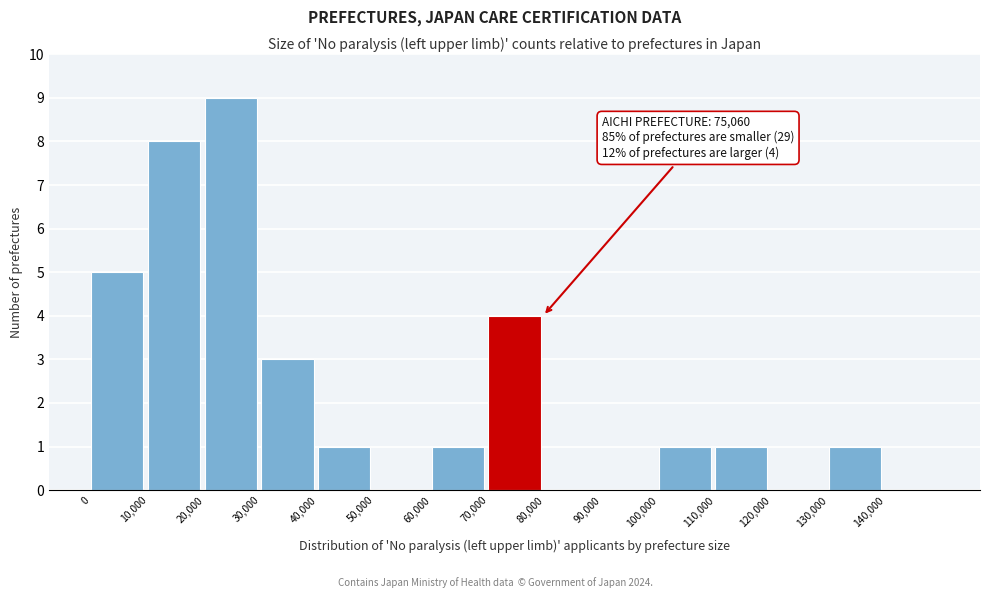

Over which range of the x-axis is the bar tallest?

20000 to 30000